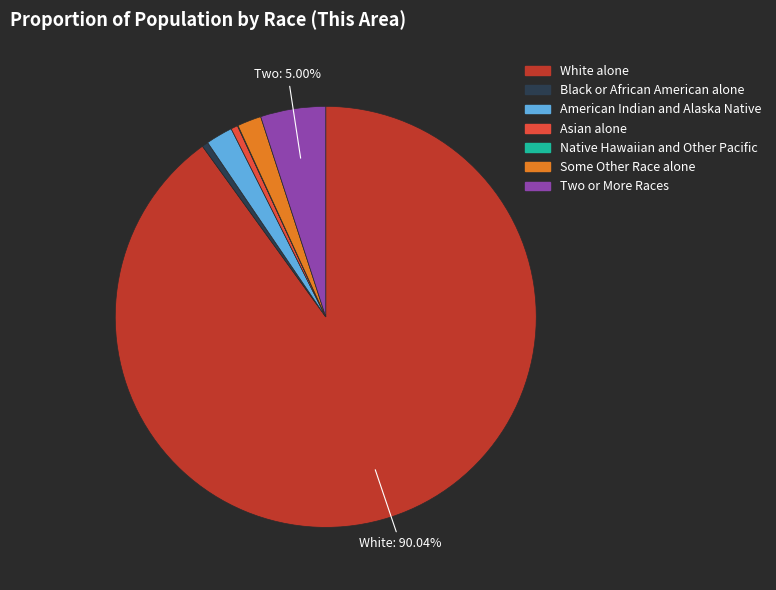

Is the sum of American Indian and Alaska Native and Black or African American alone greater than half?

No